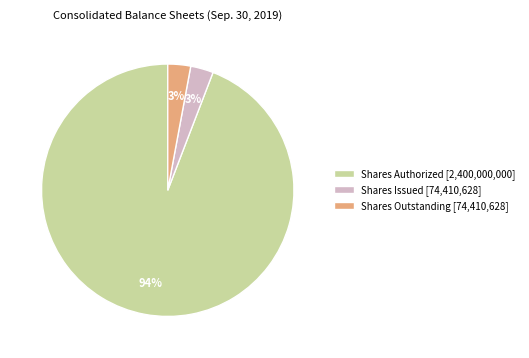

The Shares Authorized [2,400,000,000] slice represents 94% of the pie. True or false?

True